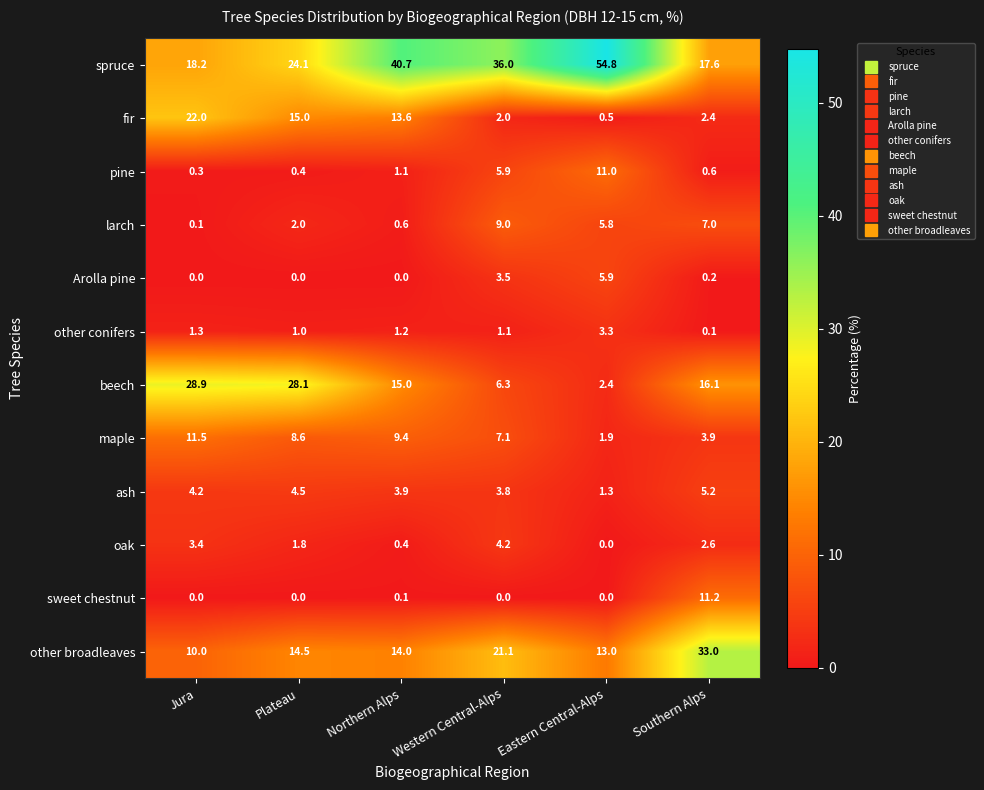

What is the spread (max minus min) of values at Plateau?

28.1